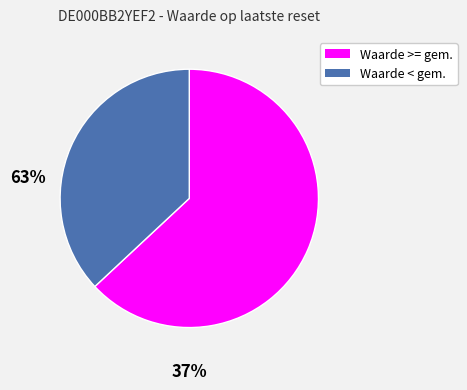

Is there a majority slice in this chart?

Yes